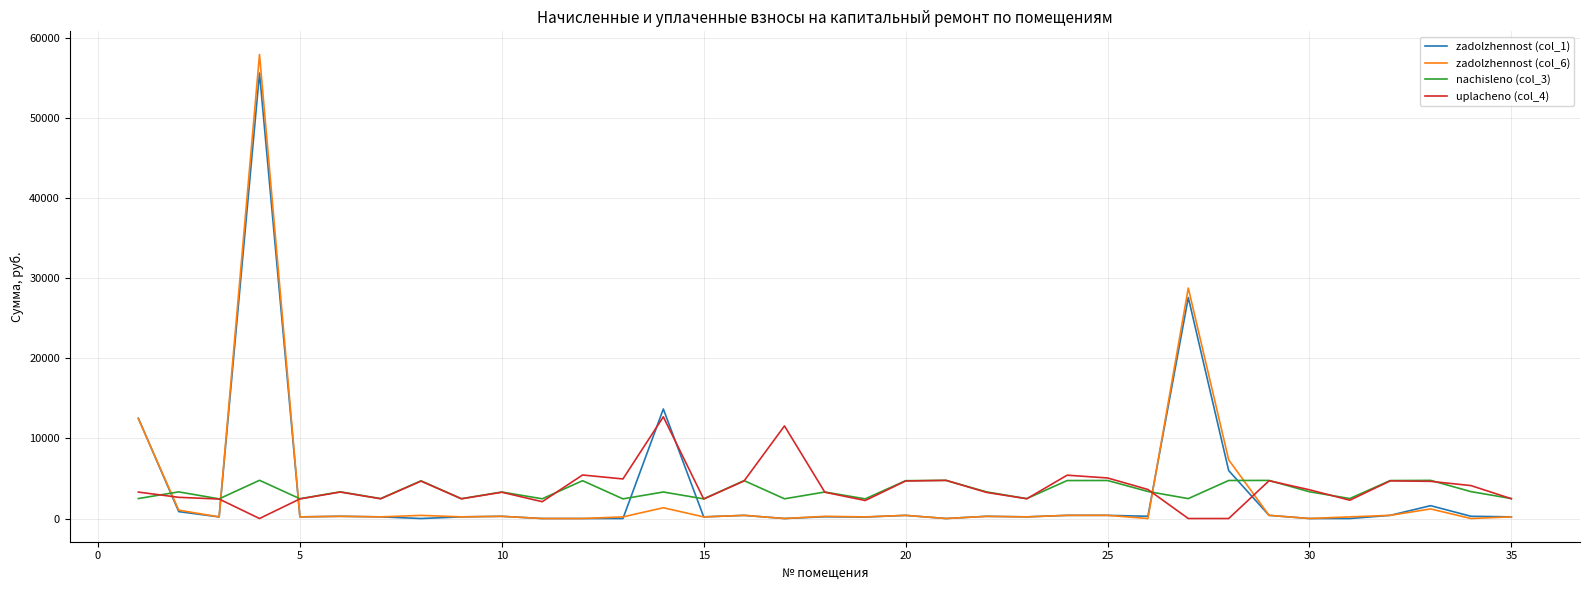

What is the difference between the maximum and minimum values in the uplacheno (col_4) series?

12696.3